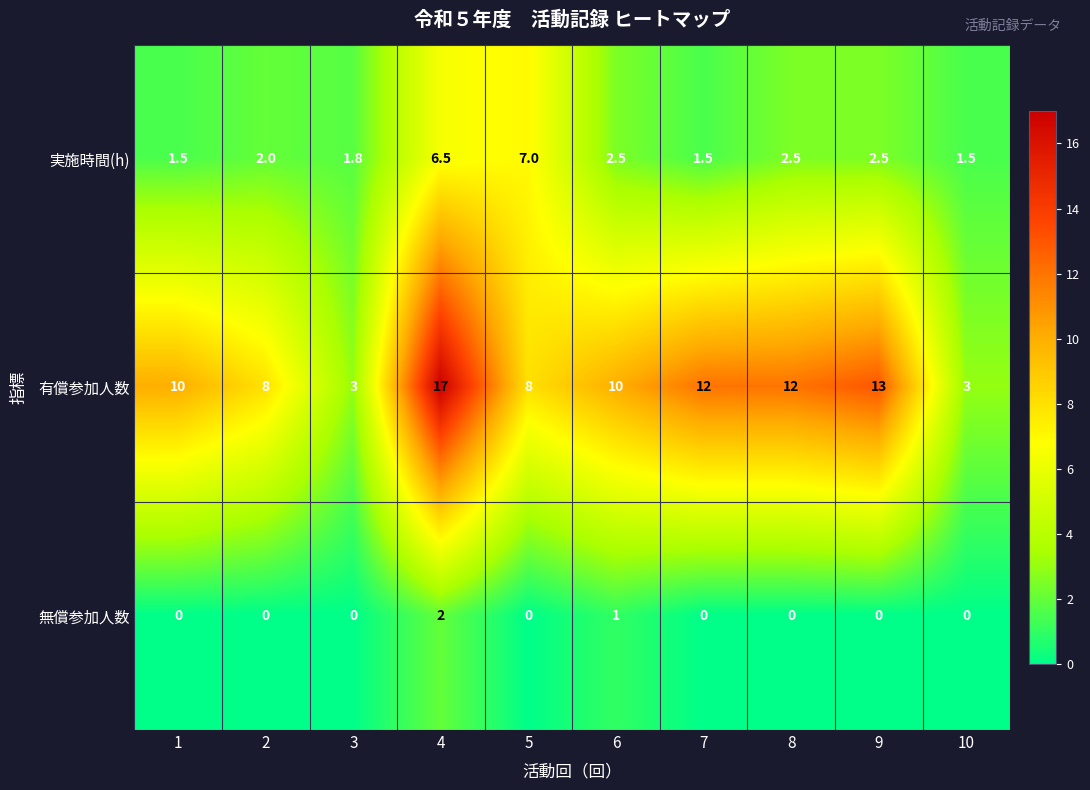

Reading left to right, what are all the values shown in this chart?

実施時間(h): 1.5	2.0	1.8	6.5	7.0	2.5	1.5	2.5	2.5	1.5
有償参加人数: 10.0	8.0	3.0	17.0	8.0	10.0	12.0	12.0	13.0	3.0
無償参加人数: 0.0	0.0	0.0	2.0	0.0	1.0	0.0	0.0	0.0	0.0